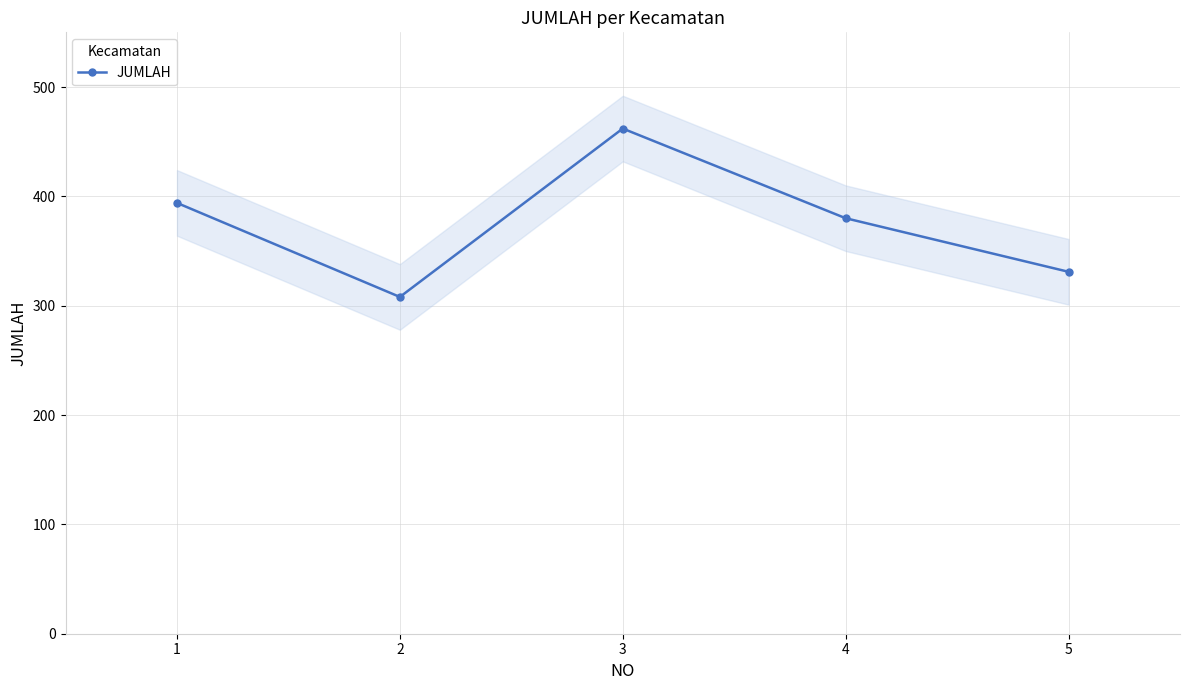

Reading left to right, list all the values displayed in this chart.

394	308	462	380	331